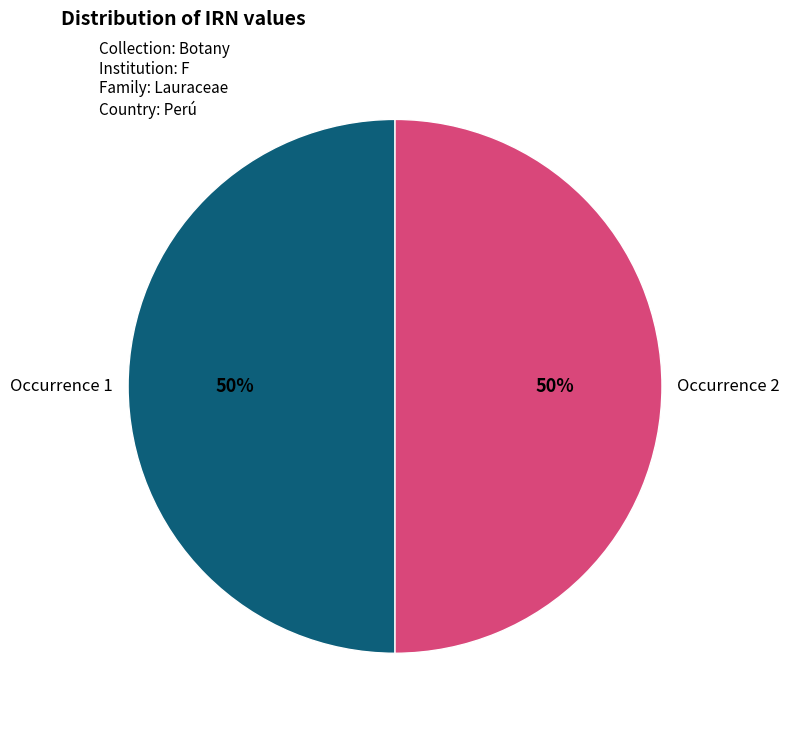

How many slices are in this pie chart?

2